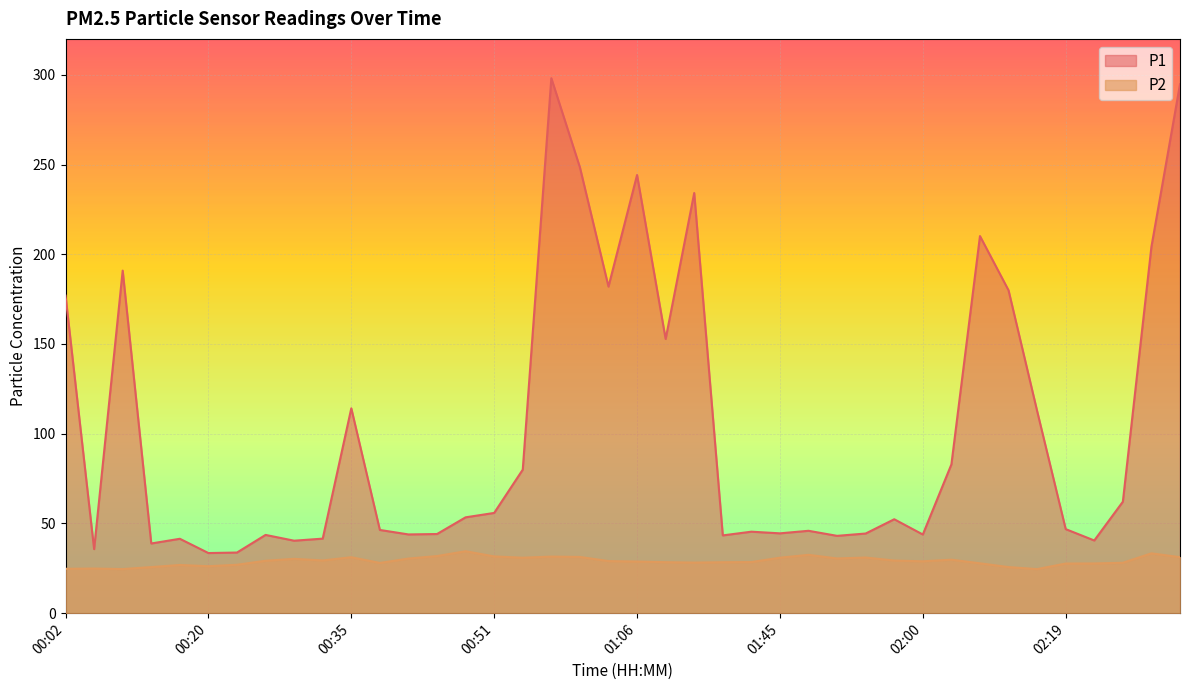

How many values in the P2 series exceed 29?

20